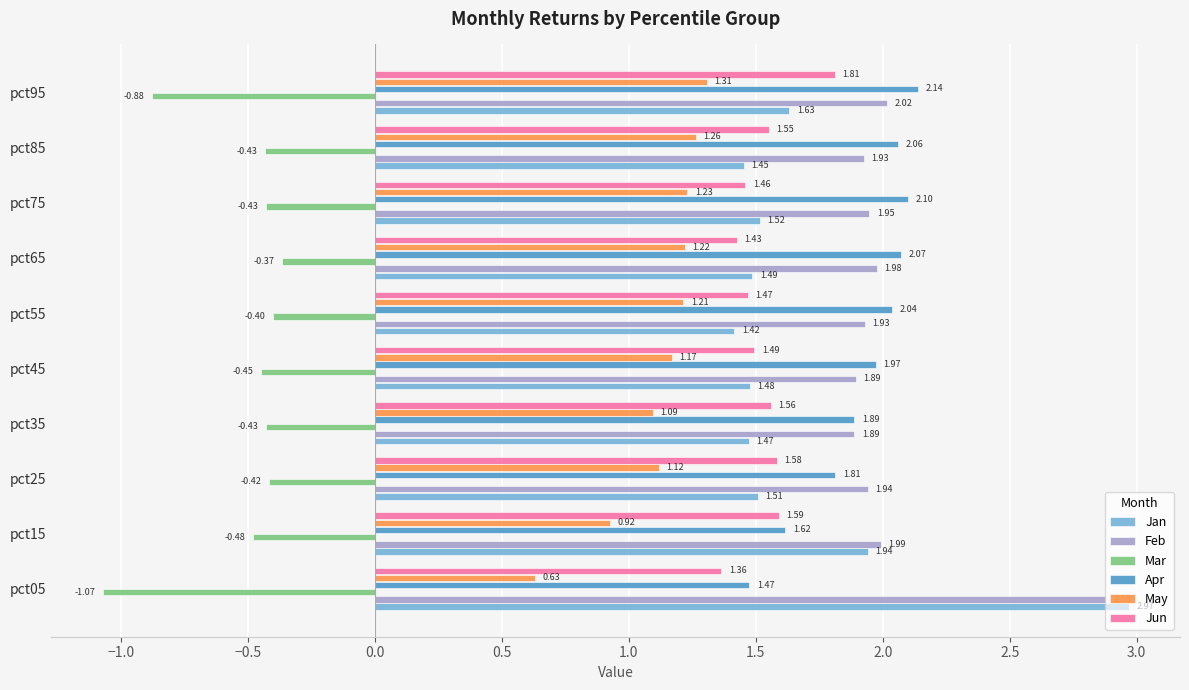

Which series has the largest total across all categories?

Feb